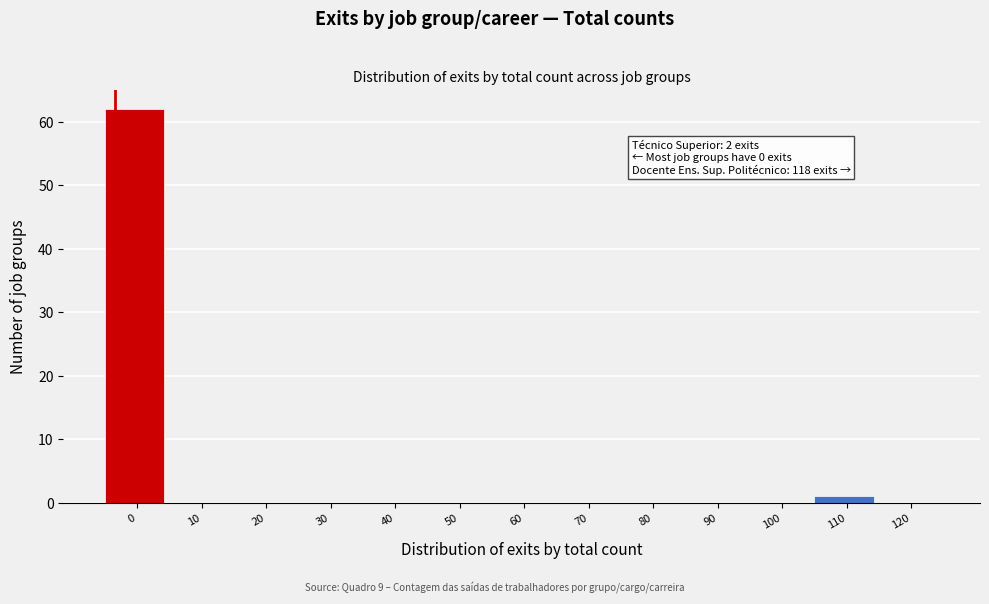

Reading left to right, transcribe all the data shown in this chart.

0=62	10=0	20=0	30=0	40=0	50=0	60=0	70=0	80=0	90=0	100=0	110=1	120=0